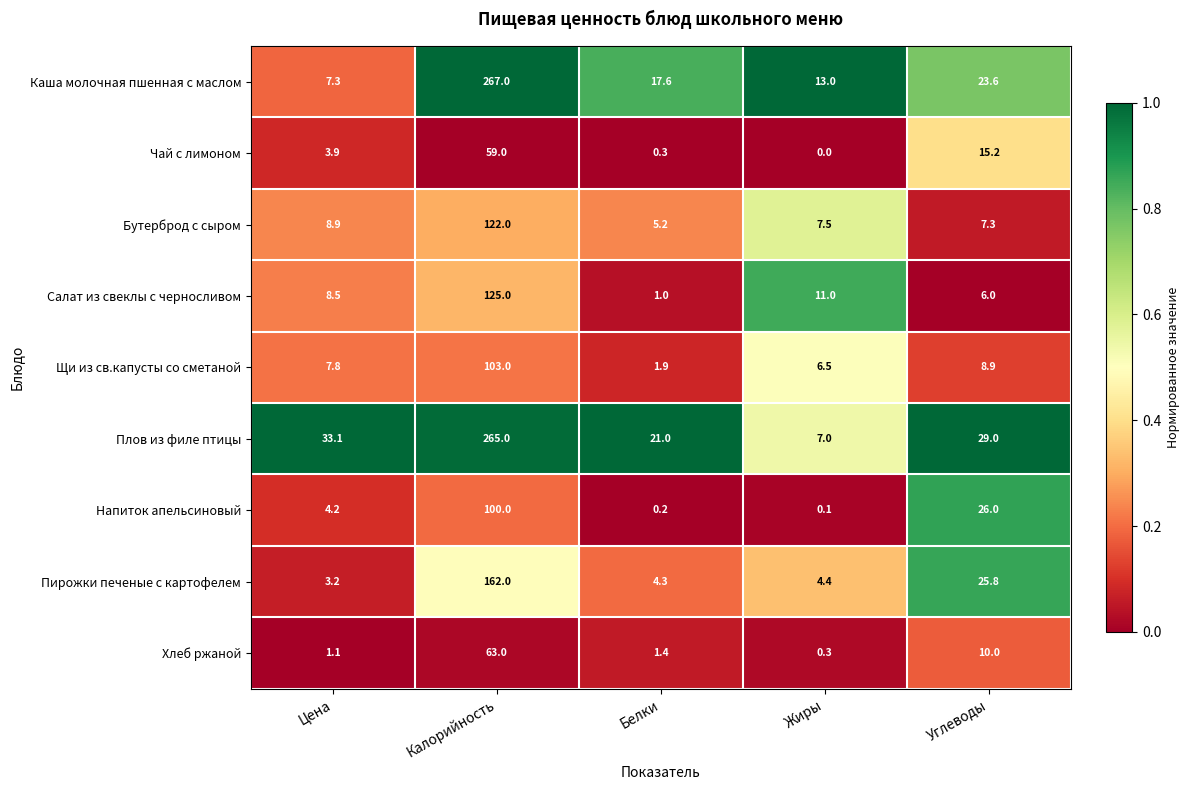

At which label is Бутерброд с сыром closest to 63?

Цена